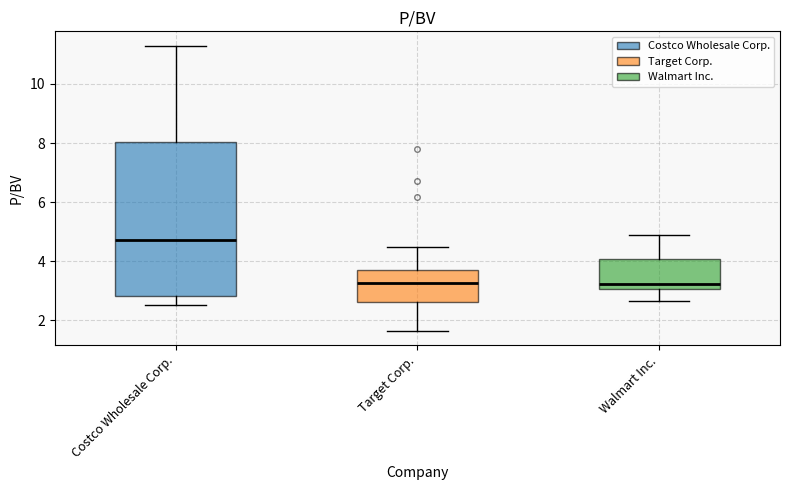

Reading left to right, read every box against the y-axis: the position of its median line, the range the box covers, and the ends of its whiskers. The values are not printed on the chart, so give them approximately, as read against the axis.

Costco Wholesale Corp.: median 4.8, box 2.8 to 8.0, whiskers 2.6 to 11.4
Target Corp.: median 3.2, box 2.6 to 3.8, whiskers 1.6 to 4.4
Walmart Inc.: median 3.2, box 3.0 to 4.0, whiskers 2.6 to 5.0